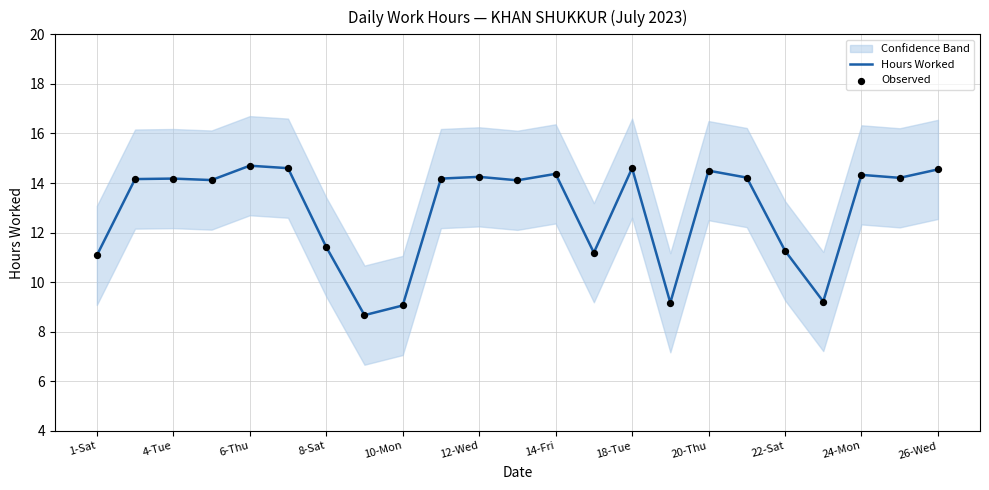

Is it true that Hours Worked equals 3.2 at 18-Tue?

False